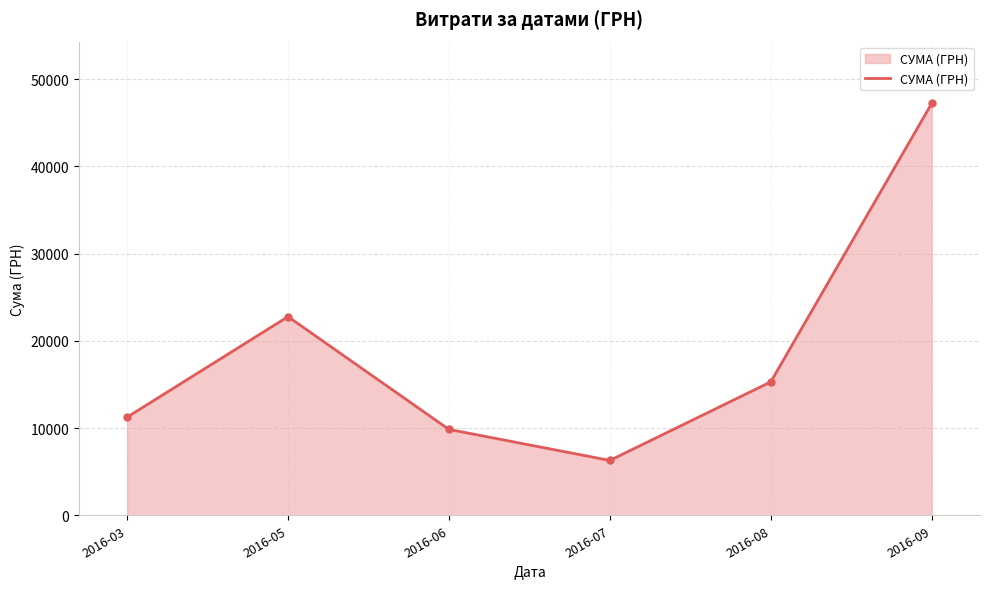

Where is the data nearest to the value 26759?

2016-05